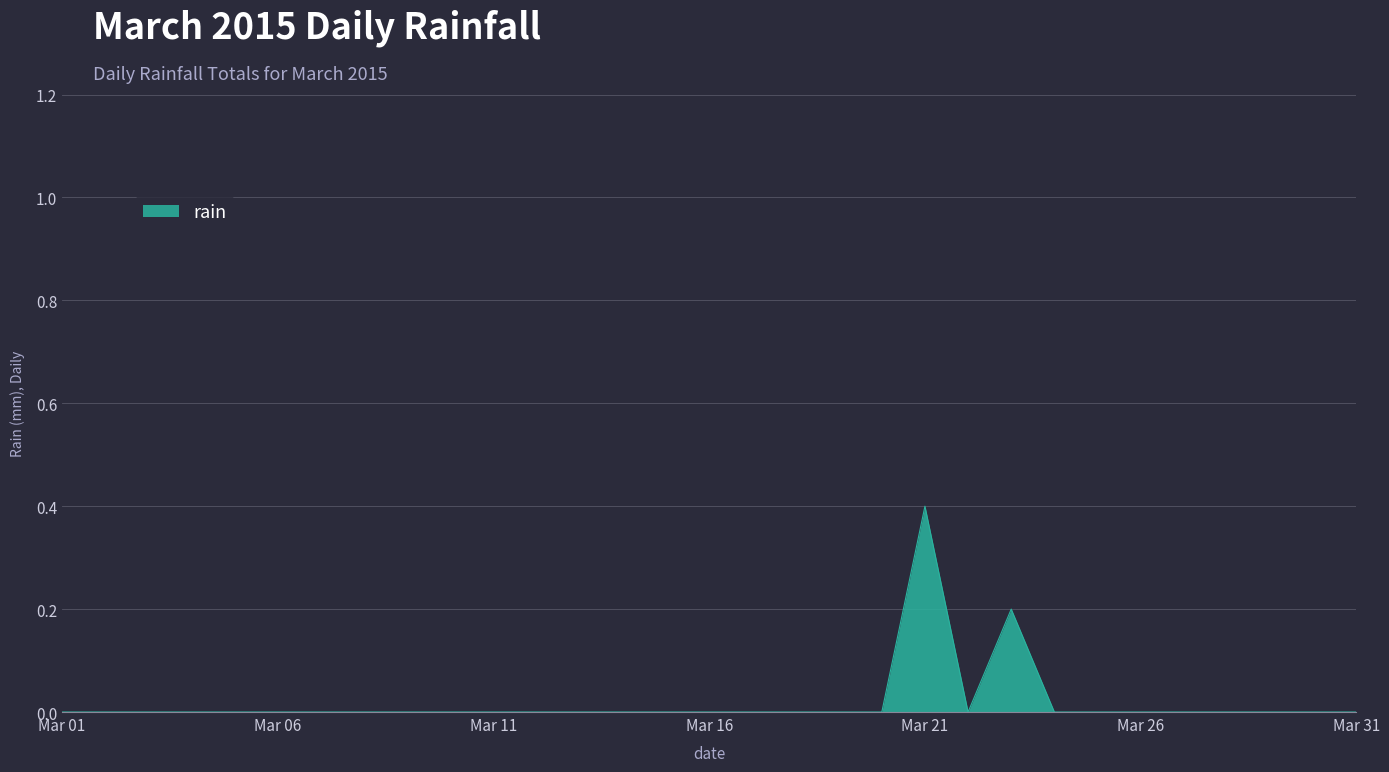

How many lines are shown in the chart?

1